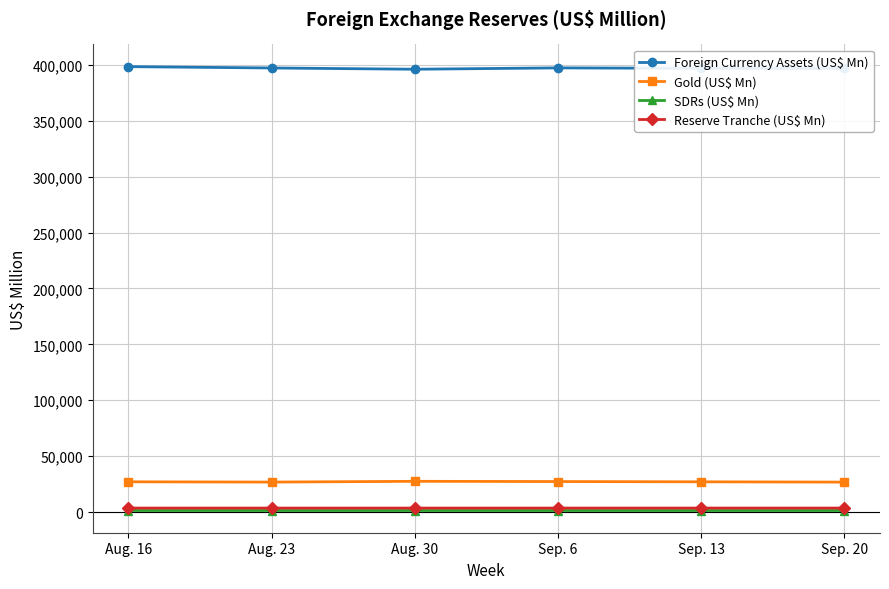

What is the label of the 4th point from the right?

Aug. 30